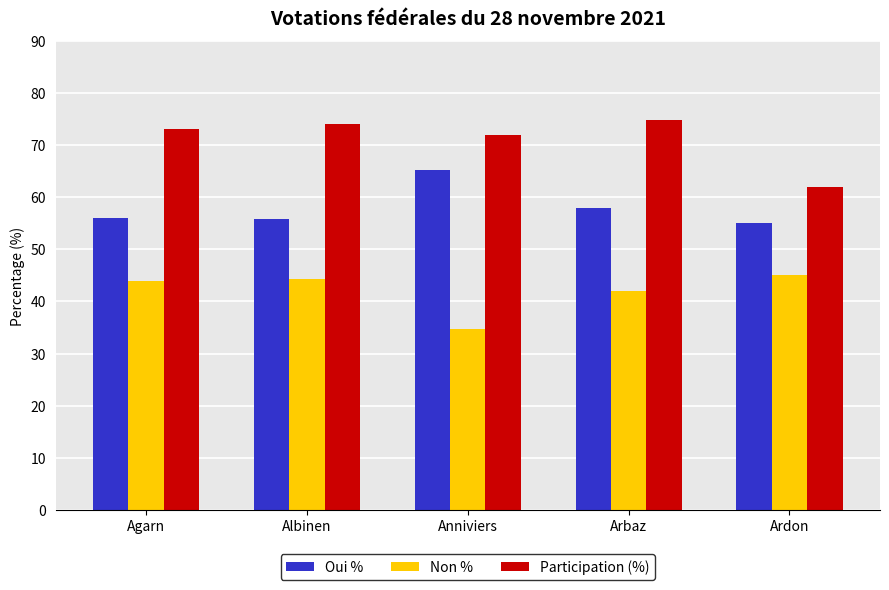

At which category does the chart reach its peak across all series?

Arbaz